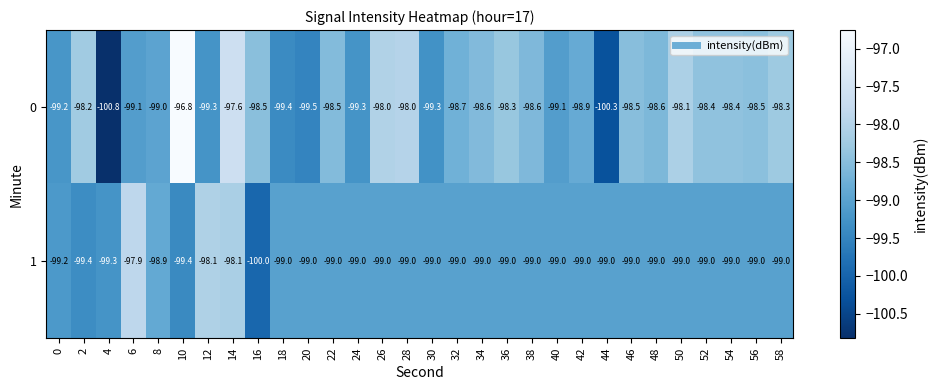

Which series has the largest total across all categories?

0